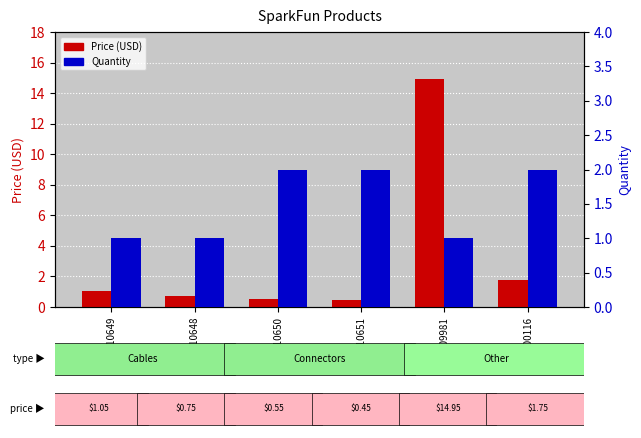

Is the value of Price (USD) at PRT-10651 greater than the value of Quantity at PRT-00116?

No